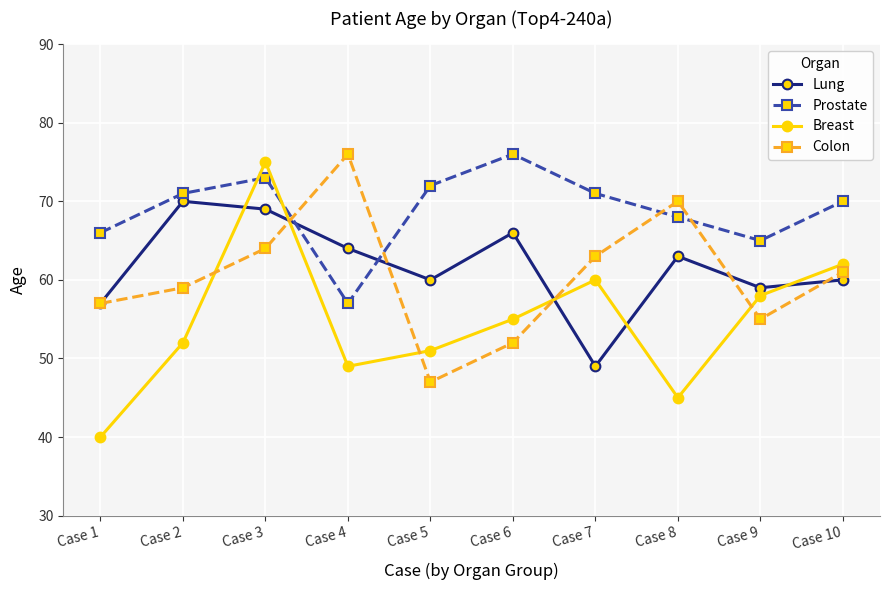

Reading left to right, what are all the values shown in this chart?

Lung: Case 1=57	Case 2=70	Case 3=69	Case 4=64	Case 5=60	Case 6=66	Case 7=49	Case 8=63	Case 9=59	Case 10=60
Prostate: Case 1=66	Case 2=71	Case 3=73	Case 4=57	Case 5=72	Case 6=76	Case 7=71	Case 8=68	Case 9=65	Case 10=70
Breast: Case 1=40	Case 2=52	Case 3=75	Case 4=49	Case 5=51	Case 6=55	Case 7=60	Case 8=45	Case 9=58	Case 10=62
Colon: Case 1=57	Case 2=59	Case 3=64	Case 4=76	Case 5=47	Case 6=52	Case 7=63	Case 8=70	Case 9=55	Case 10=61